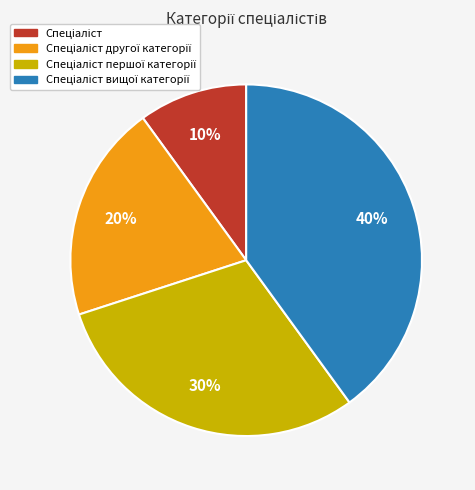

Does any single category account for the majority?

No